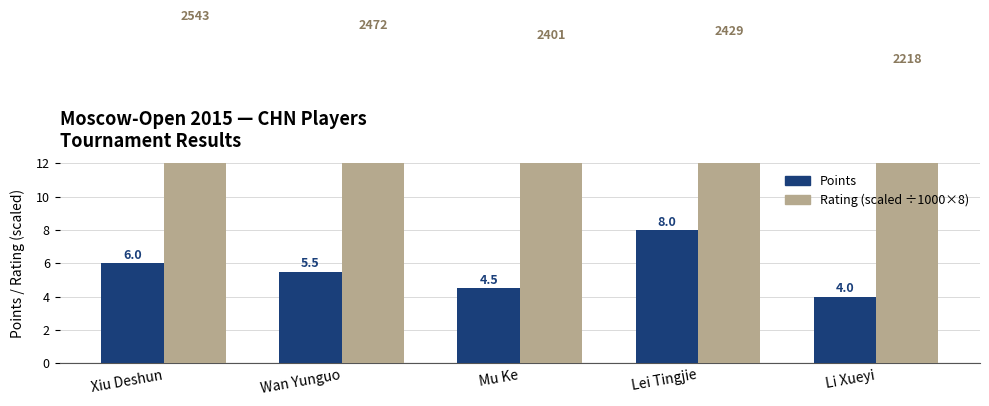

At Wan Yunguo, list the series in order from smallest to largest.

Points, Rating (scaled ÷1000×8)